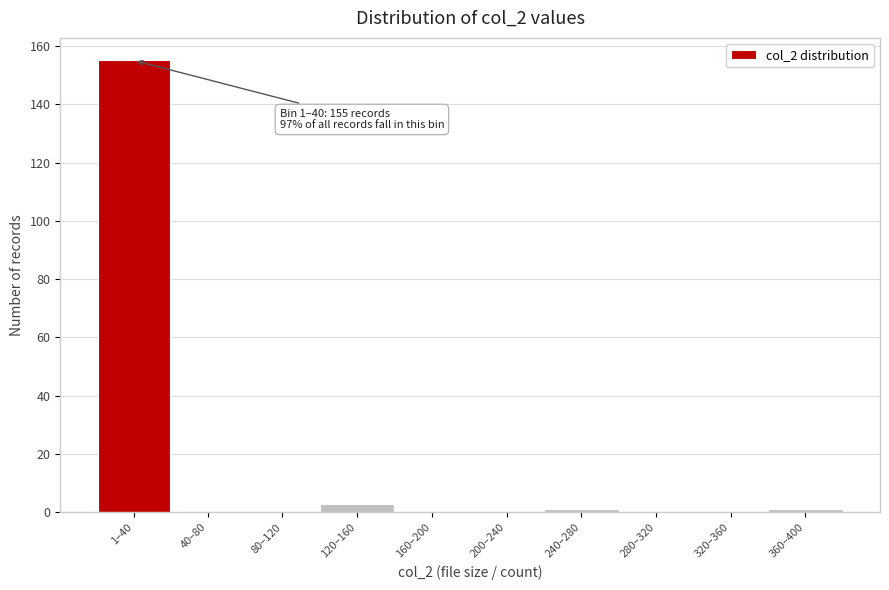

Reading left to right, extract all data points from this chart.

1–40=155	40–80=0	80–120=0	120–160=3	160–200=0	200–240=0	240–280=1	280–320=0	320–360=0	360–400=1